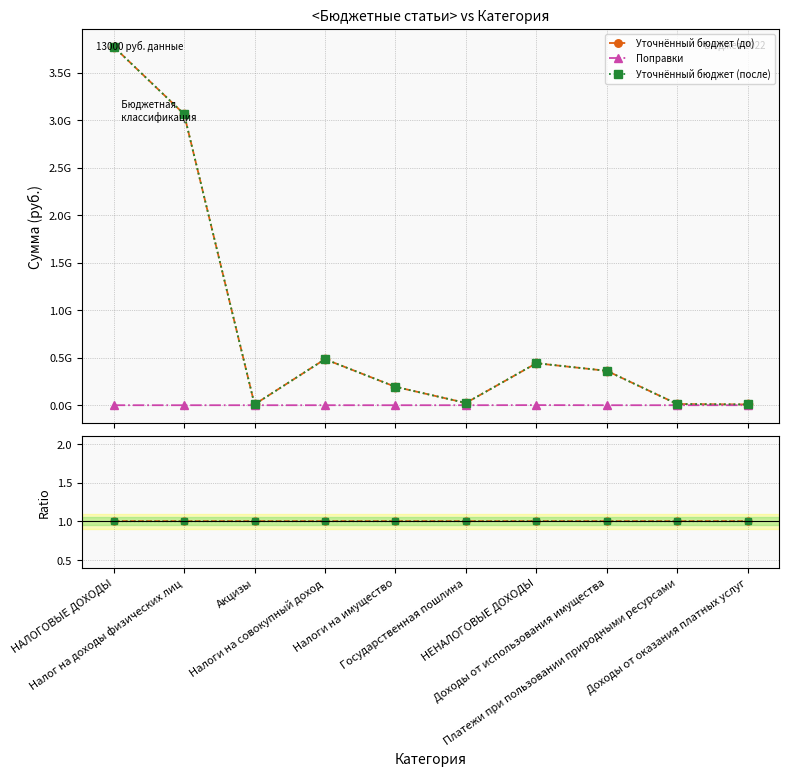

What is the label of the 6th point from the left?

Государственная пошлина